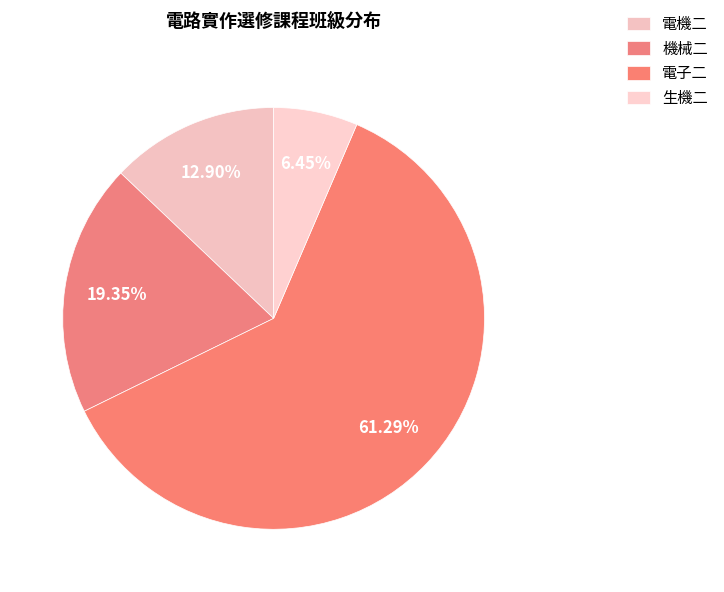

To the nearest percent, what percentage of the pie is 機械二?

19%